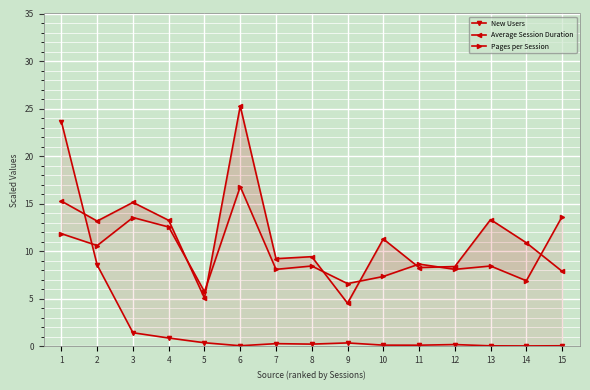

Count the number of data series in this chart.

3